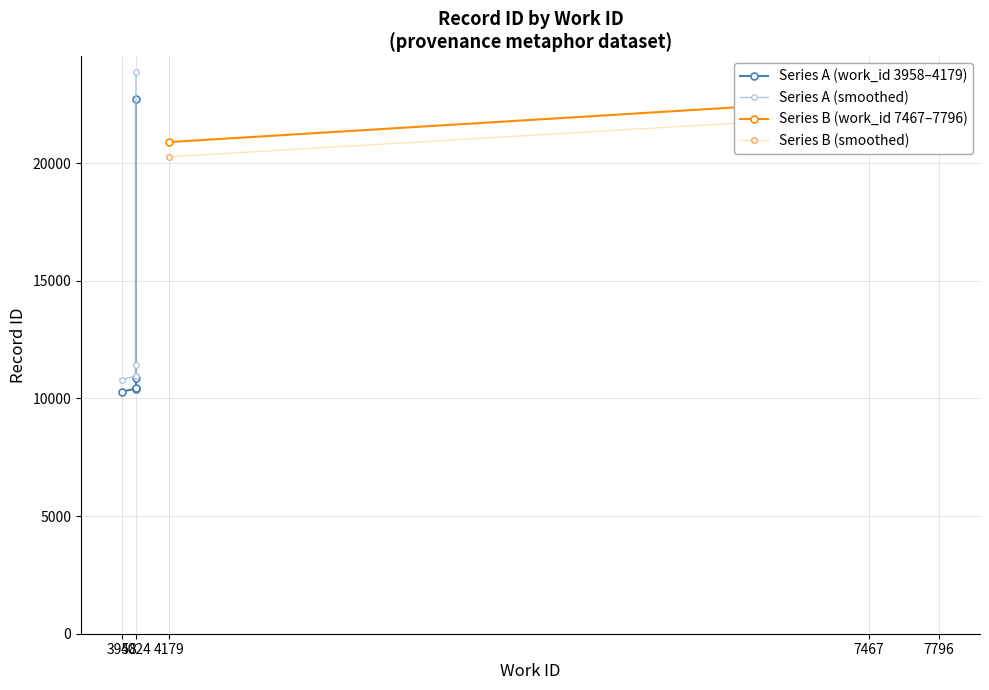

What is the change in value from 4024 to 7796?

+12429